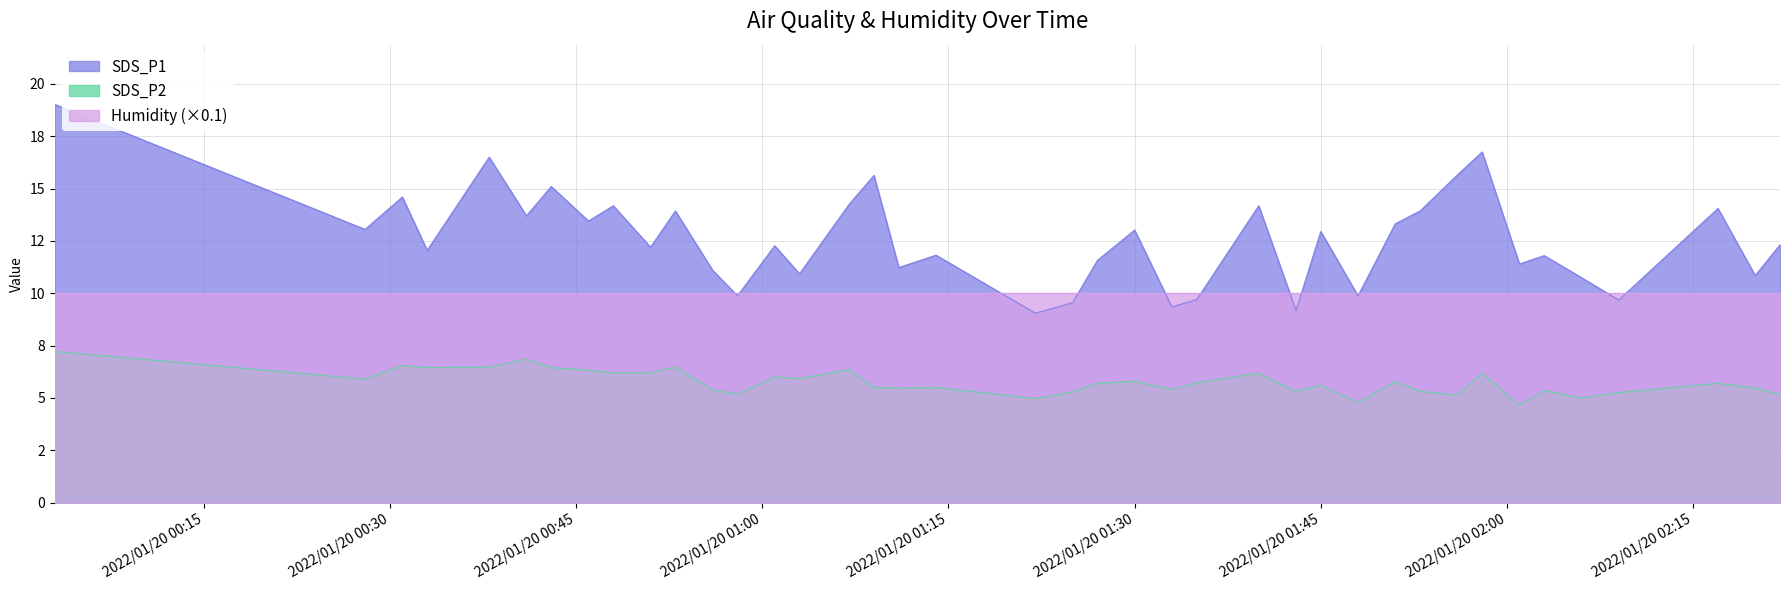

Rank the categories by SDS_P2 value from lowest to highest.

2022/01/20 02:01, 2022/01/20 01:48, 2022/01/20 01:22, 2022/01/20 02:06, 2022/01/20 01:56, 2022/01/20 00:58, 2022/01/20 02:22, 2022/01/20 02:09, 2022/01/20 01:25, 2022/01/20 01:43, 2022/01/20 01:53, 2022/01/20 02:03, 2022/01/20 00:56, 2022/01/20 01:33, 2022/01/20 01:11, 2022/01/20 02:20, 2022/01/20 01:09, 2022/01/20 01:14, 2022/01/20 01:45, 2022/01/20 01:27, 2022/01/20 02:17, 2022/01/20 01:35, 2022/01/20 01:51, 2022/01/20 01:30, 2022/01/20 00:28, 2022/01/20 01:03, 2022/01/20 01:01, 2022/01/20 01:40, 2022/01/20 01:58, 2022/01/20 00:48, 2022/01/20 00:51, 2022/01/20 00:46, 2022/01/20 01:07, 2022/01/20 00:33, 2022/01/20 00:43, 2022/01/20 00:38, 2022/01/20 00:53, 2022/01/20 00:31, 2022/01/20 00:41, 2022/01/20 00:03